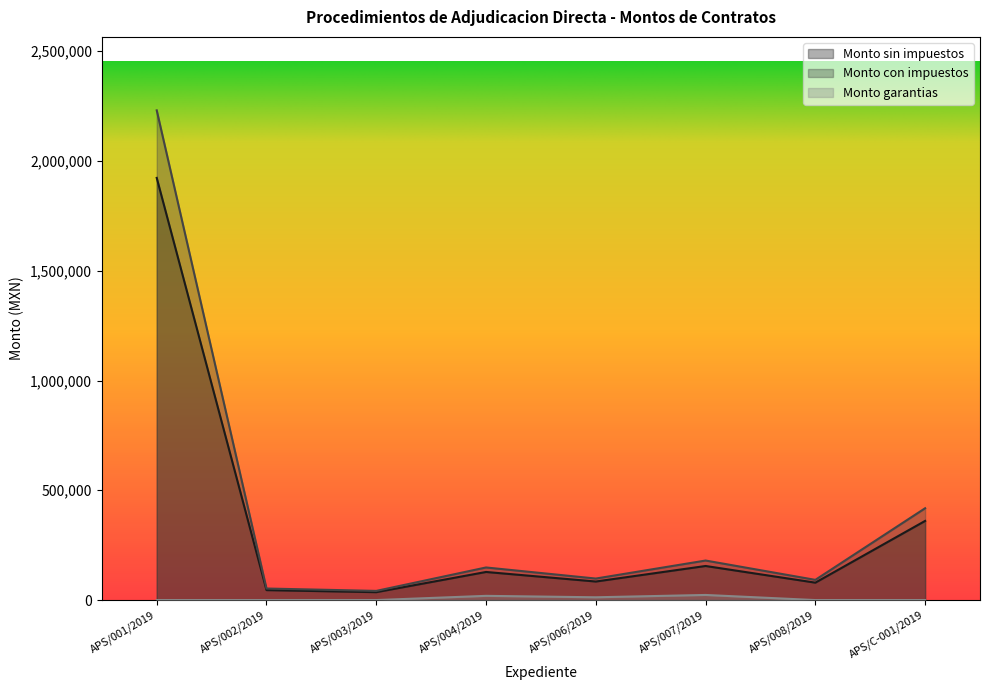

What is the difference between the highest and lowest values at APS/007/2019?

156782.3